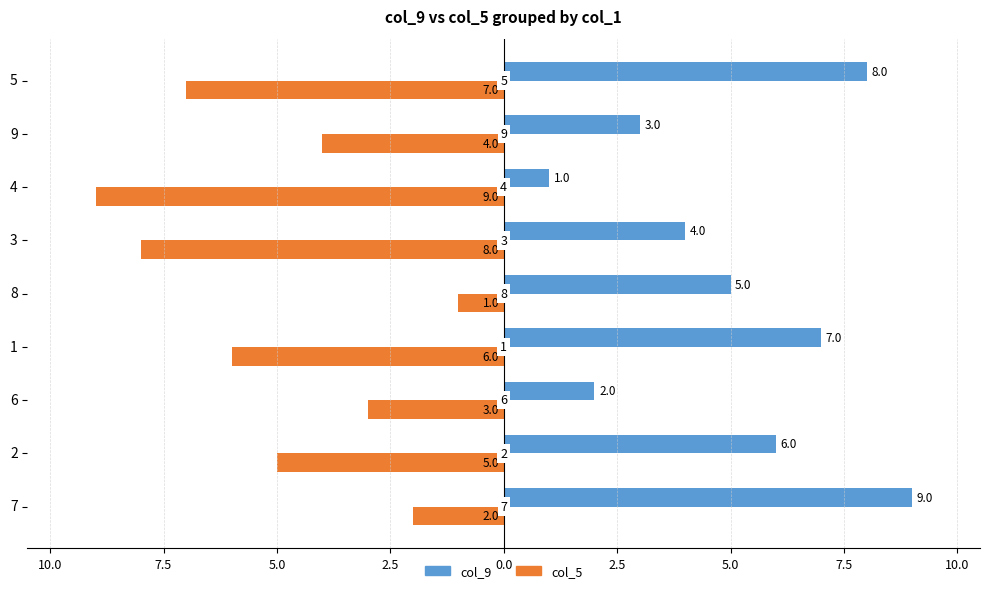

What are all the series names shown in the legend?

col_9, col_5